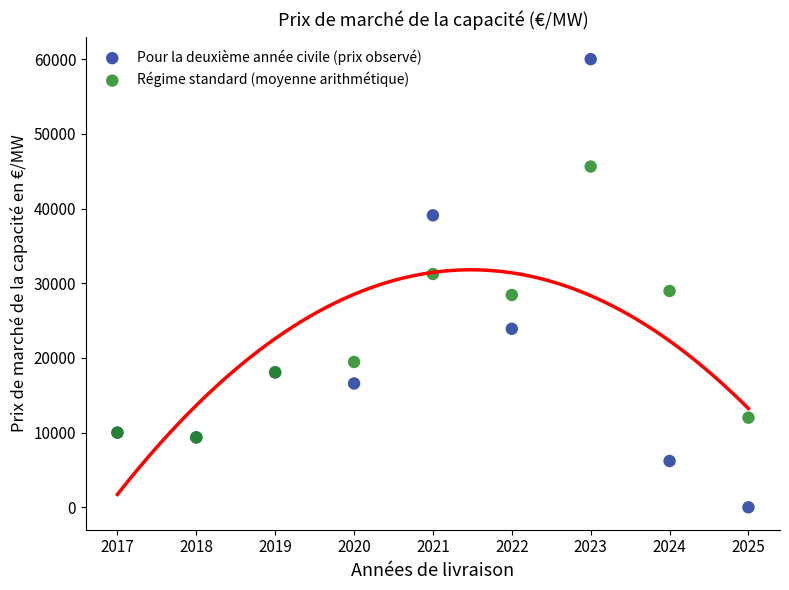

What are all the series names shown in the legend?

Pour la deuxième année civile (prix observé), Régime standard (moyenne arithmétique)